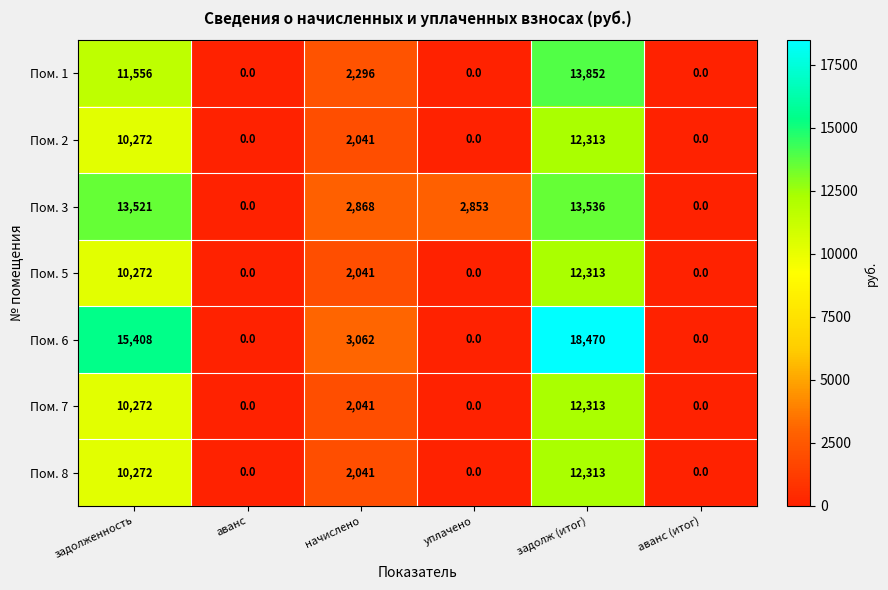

What is the total value across all series at задолженность?

81573